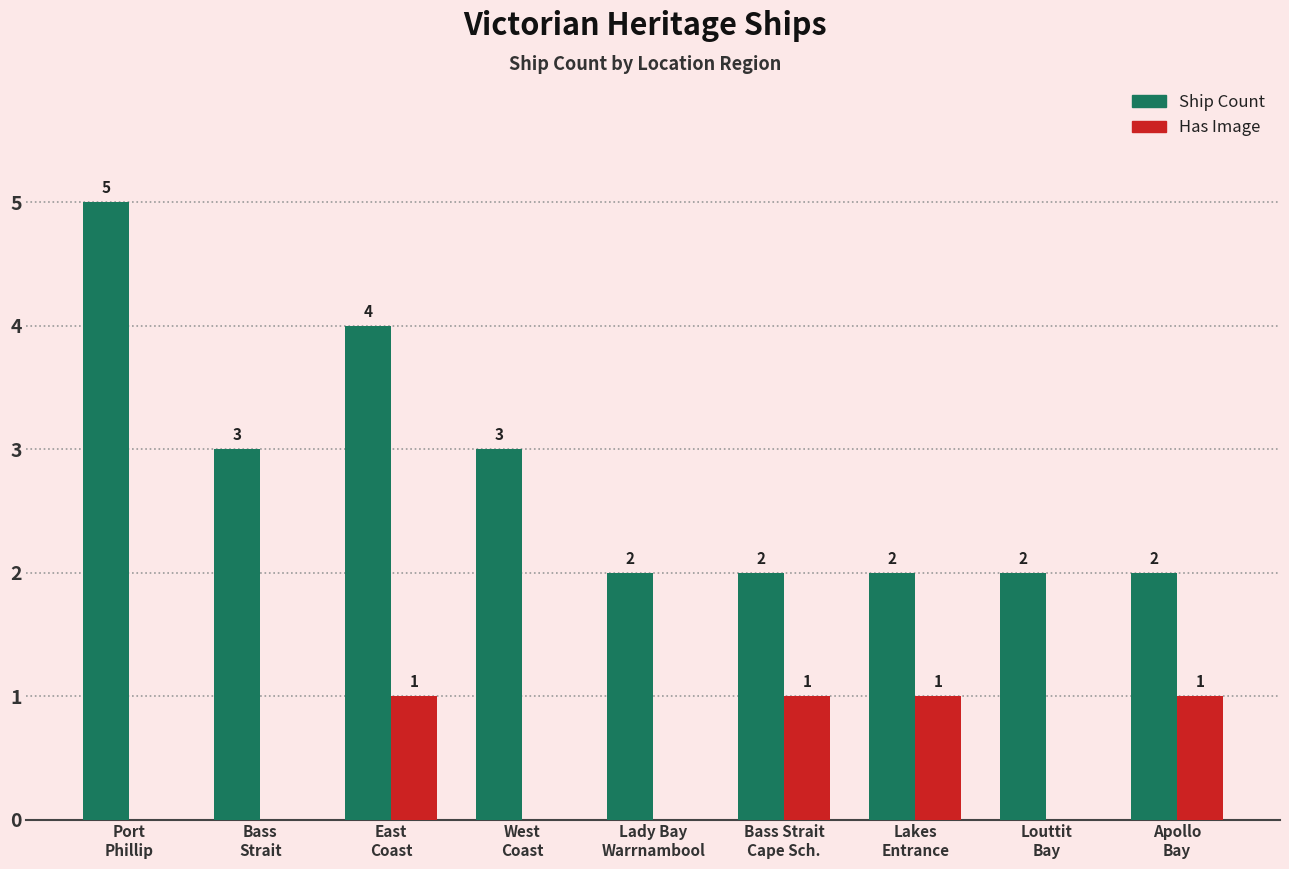

How many groups of bars are there?

9